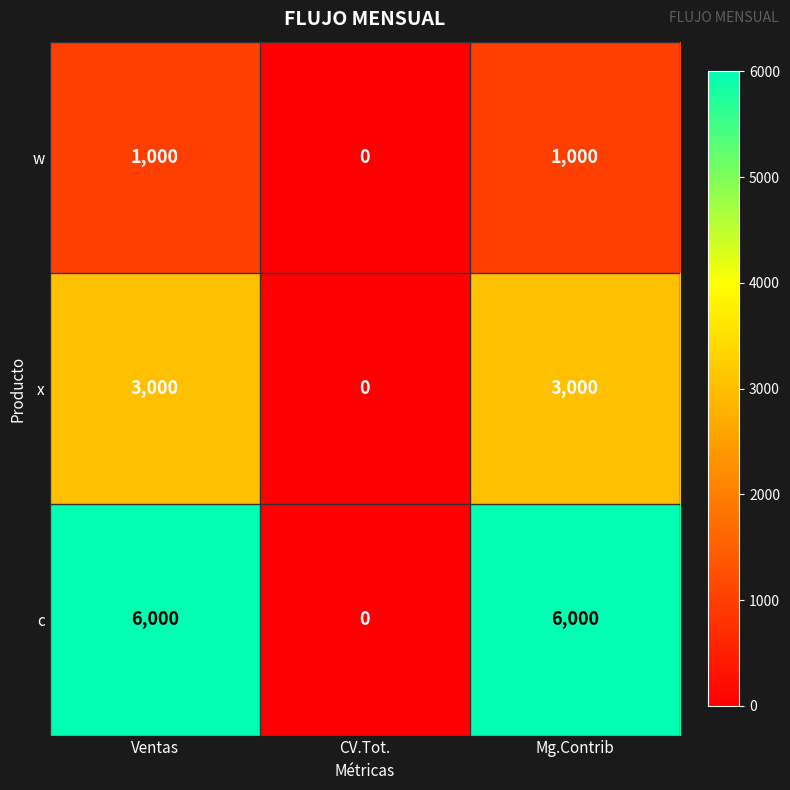

Which series has the largest total across all categories?

c